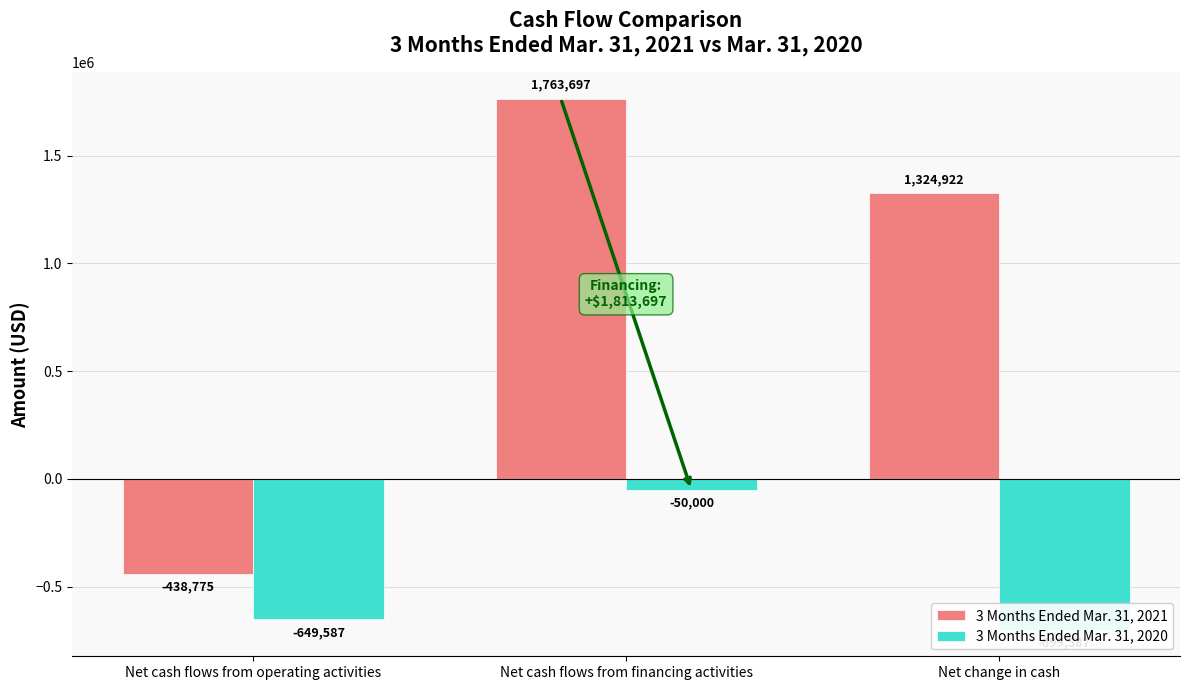

What are all the series names shown in the legend?

3 Months Ended Mar. 31, 2021, 3 Months Ended Mar. 31, 2020